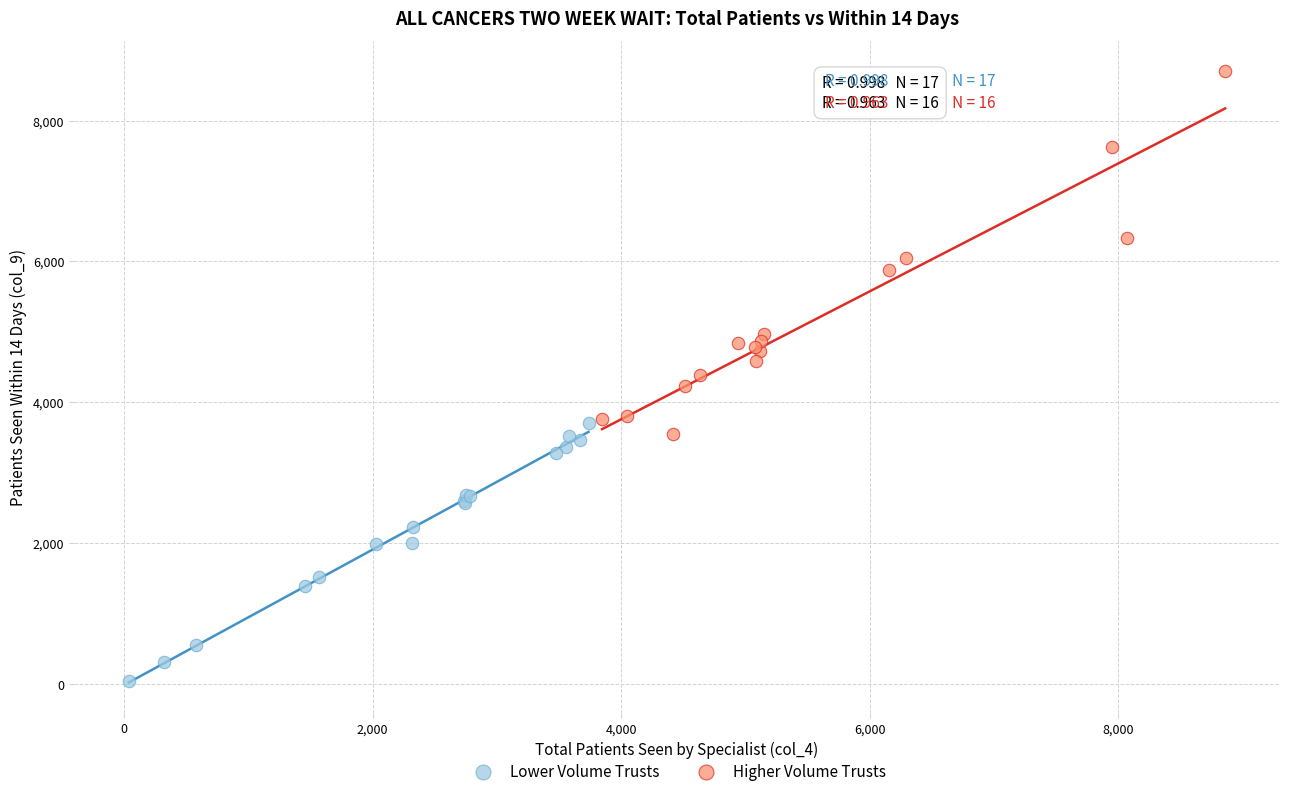

Which series reaches the maximum Y coordinate?

Higher Volume Trusts